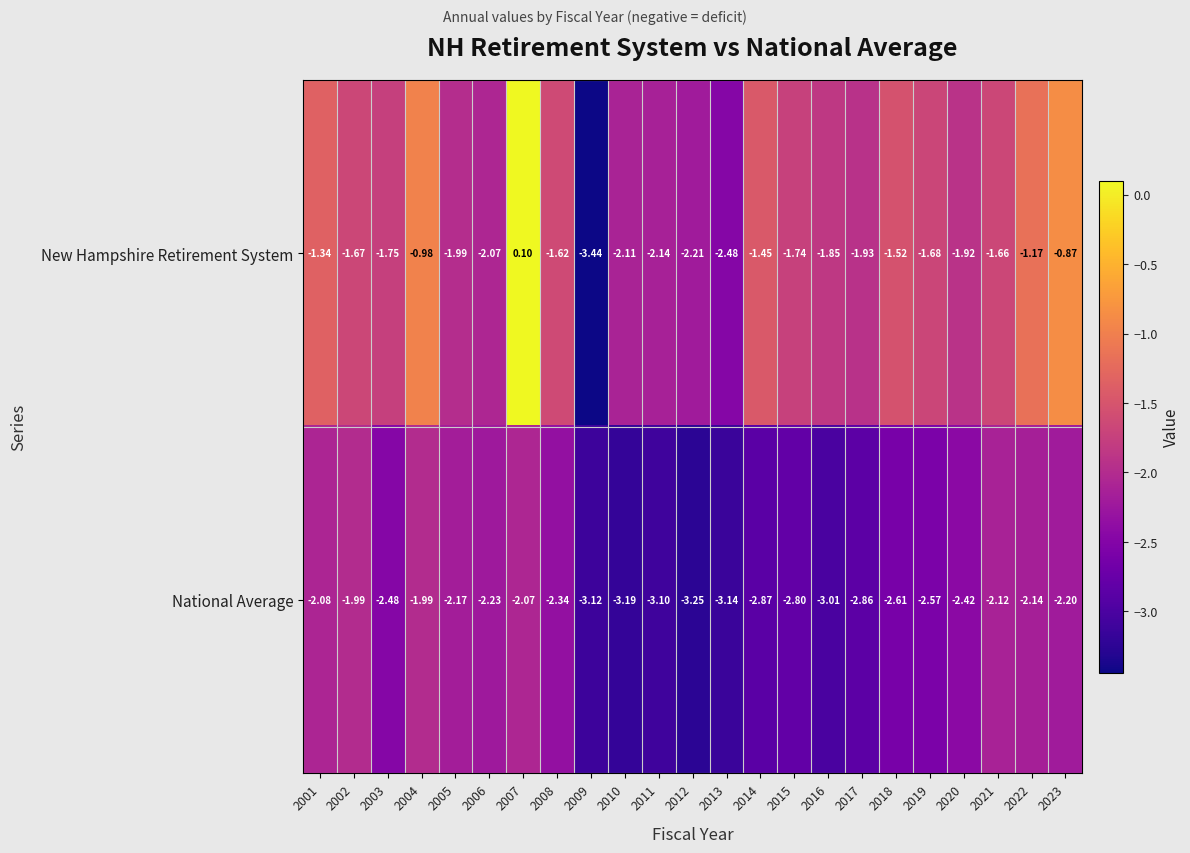

Which series has the largest total across all categories?

New Hampshire Retirement System